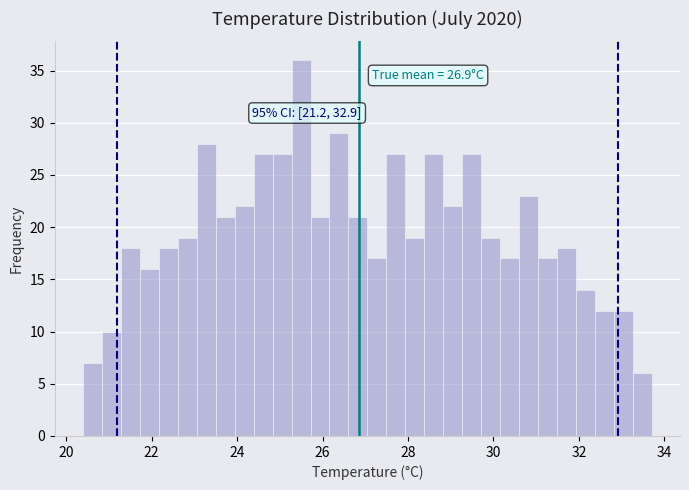

Around what value on the x-axis is the tallest bar? Give the approximate position of its centre, as read against the axis.

25.4